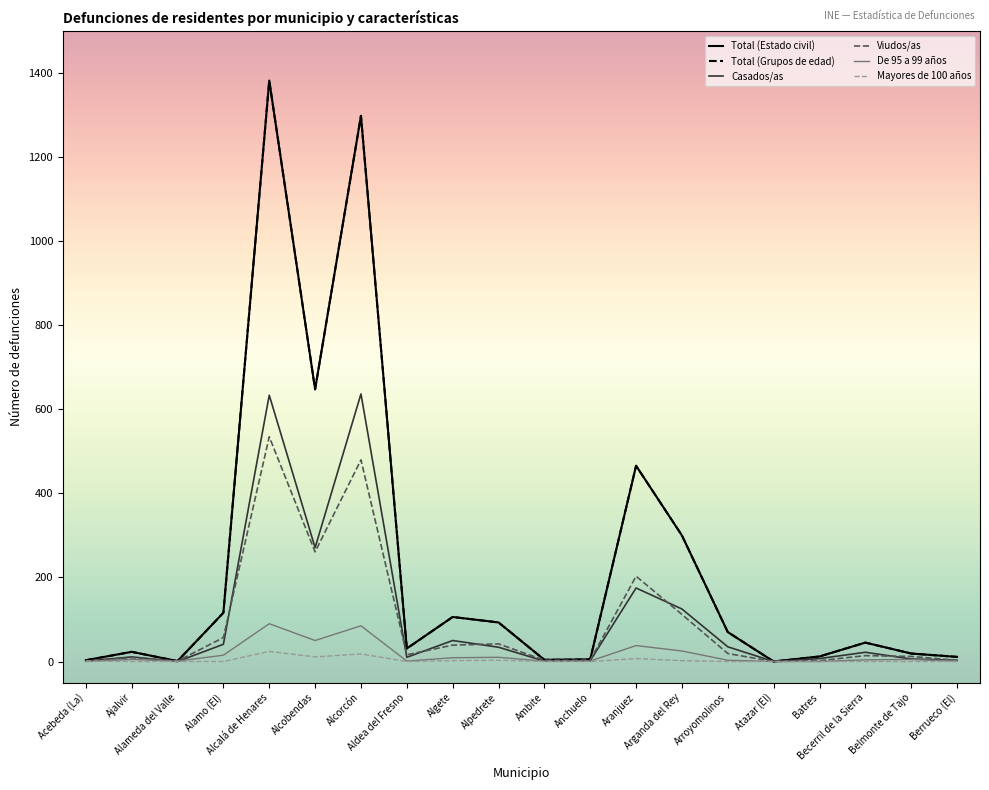

In Mayores de 100 años, how many points are lower than both neighbors (excluding endpoints)?

2